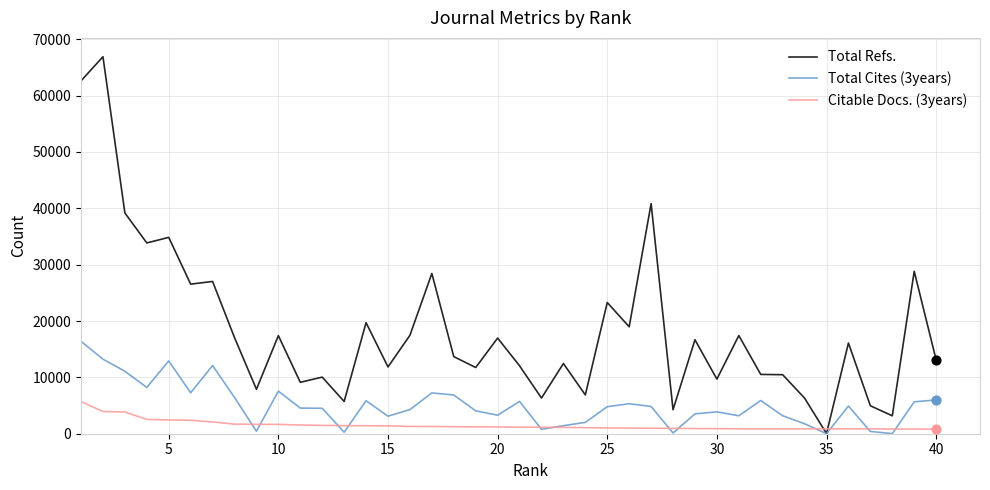

Which series has the largest total across all categories?

Total Refs.